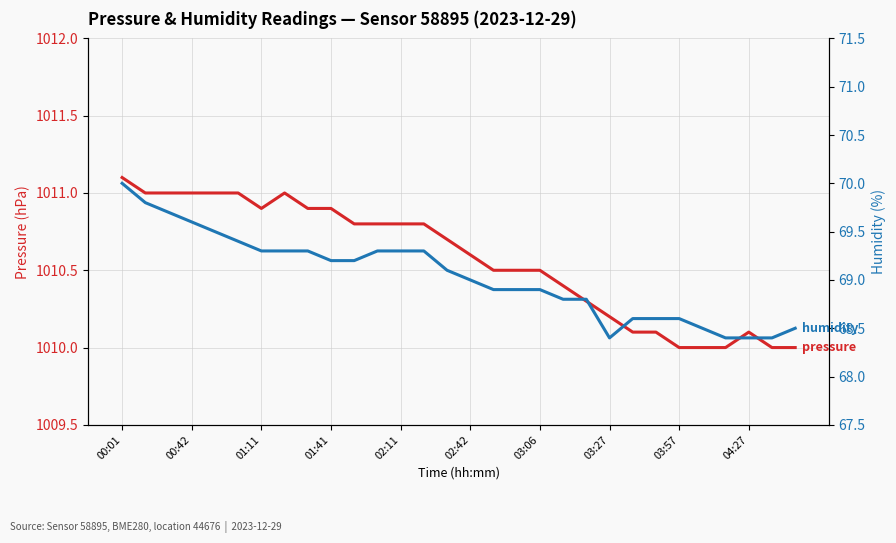

Rank the series by their average value, from lowest to highest.

humidity, pressure